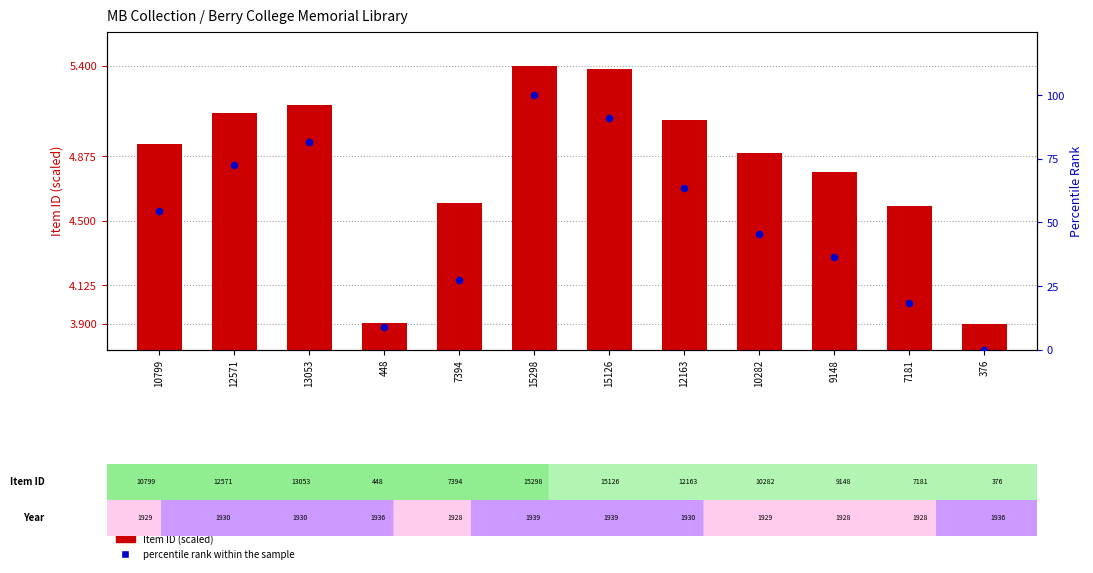

What are all the series names shown in the legend?

Item ID (scaled), Percentile rank within the sample